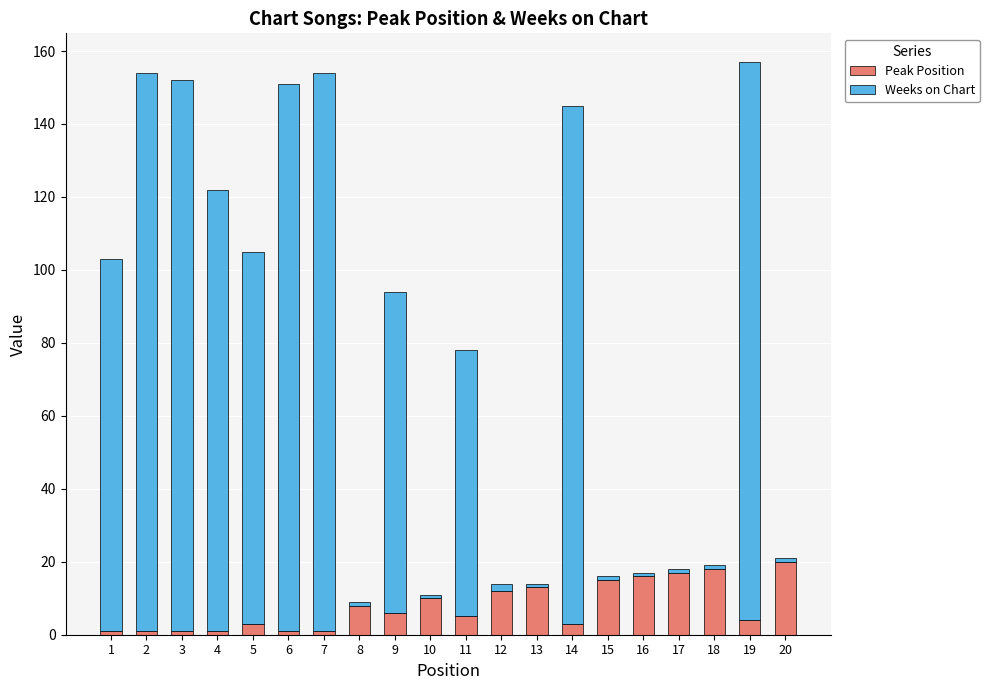

The value of Peak Position at 20 is 36. True or false?

False